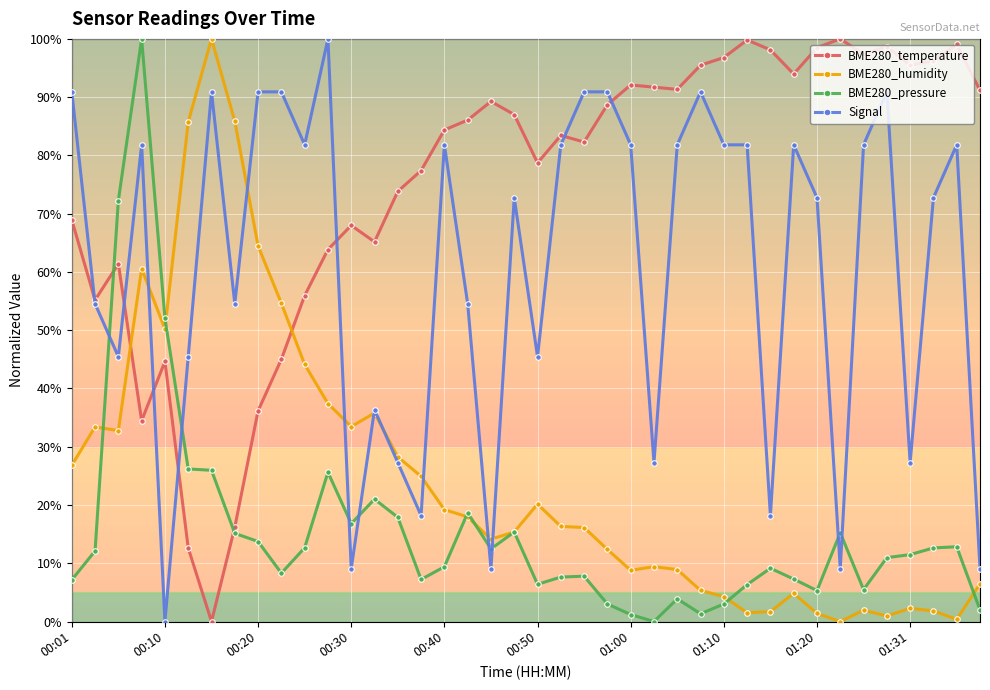

How many times do BME280_humidity and BME280_temperature cross each other?

2